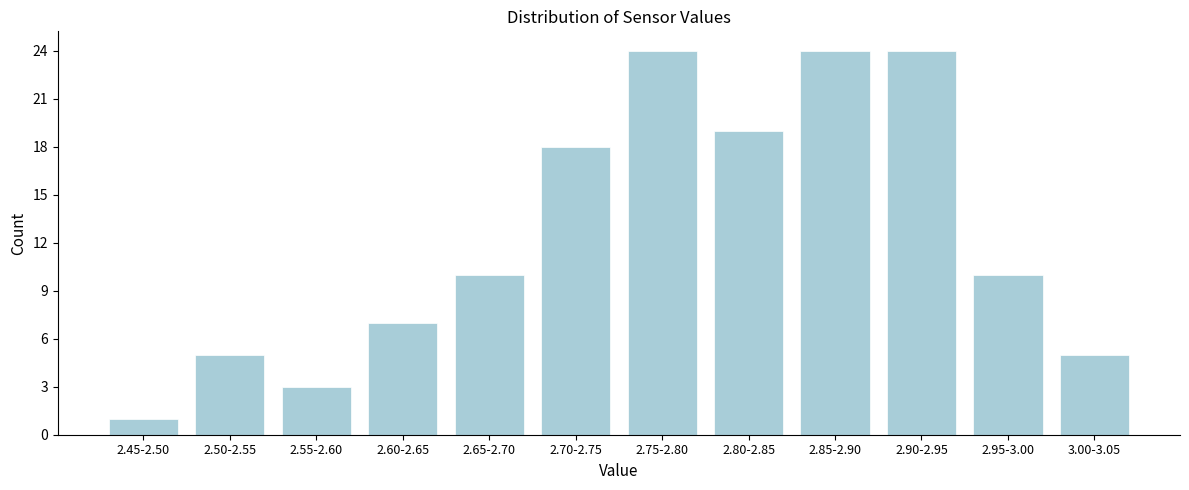

Reading right to left, what are all the values shown in this chart?

3.00-3.05=5	2.95-3.00=10	2.90-2.95=24	2.85-2.90=24	2.80-2.85=19	2.75-2.80=24	2.70-2.75=18	2.65-2.70=10	2.60-2.65=7	2.55-2.60=3	2.50-2.55=5	2.45-2.50=1